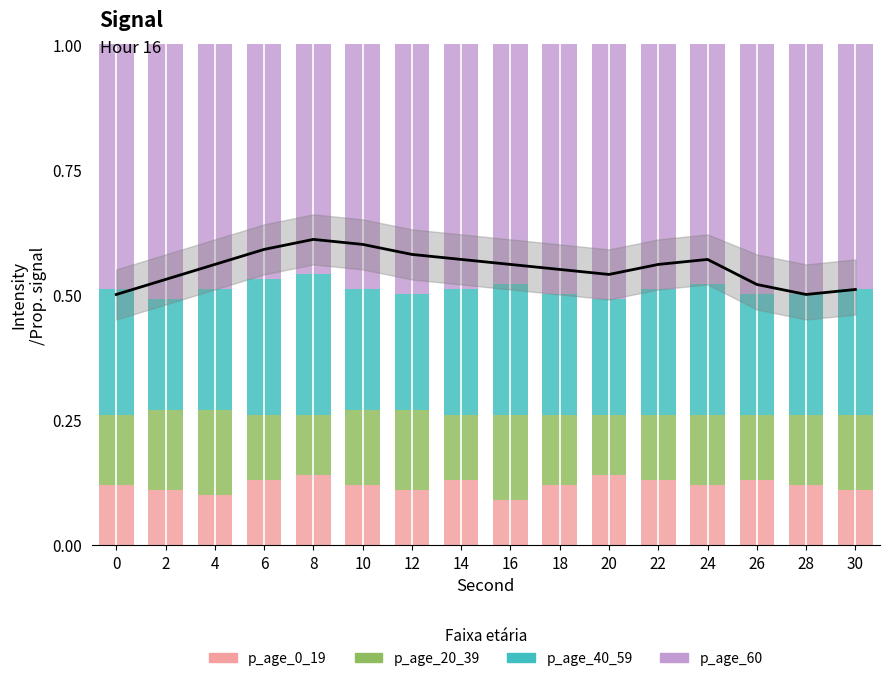

What is the value of the p_age_20_39 bar at the 5th from the left?

0.1